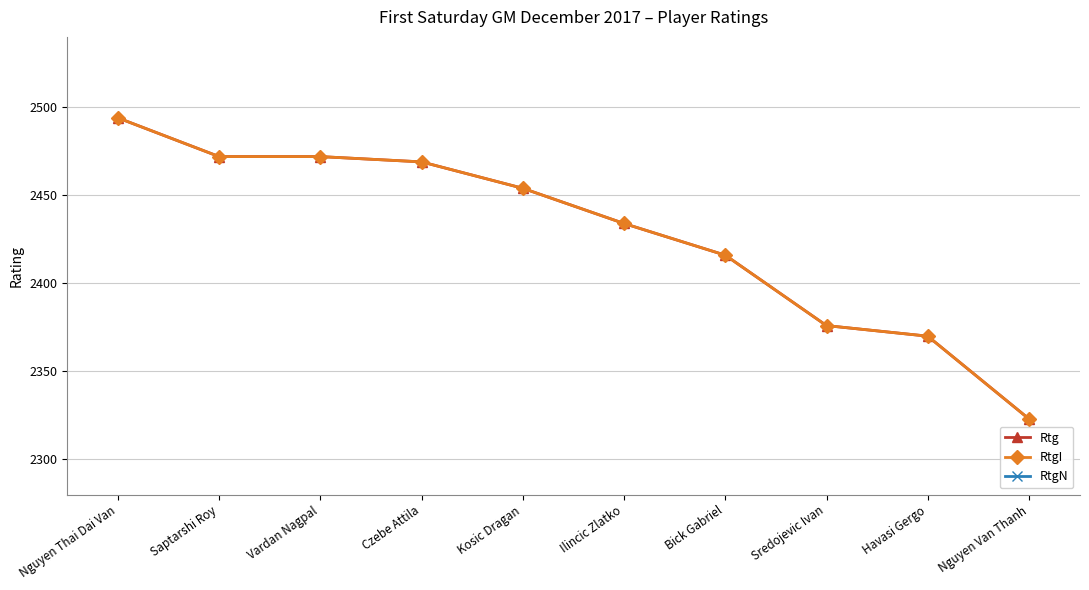

Which category has the highest value in the RtgI series?

Nguyen Thai Dai Van